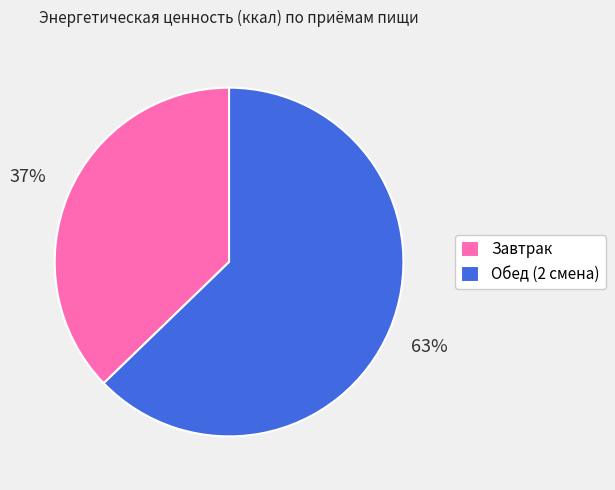

How many slices are in this pie chart?

2